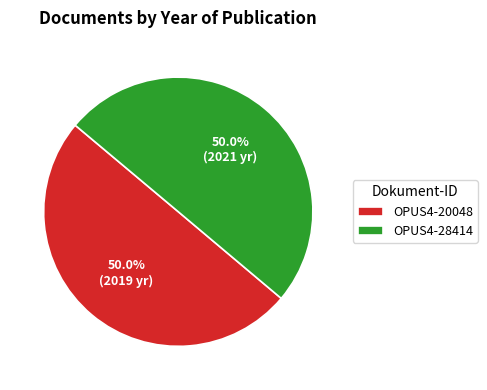

What is the ratio of the value at OPUS4-28414 to the value at OPUS4-20048?

1.0